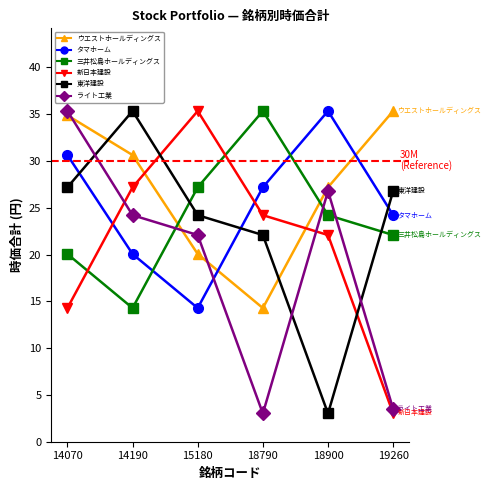

What is the difference between the highest and lowest values at 14070?

21.1